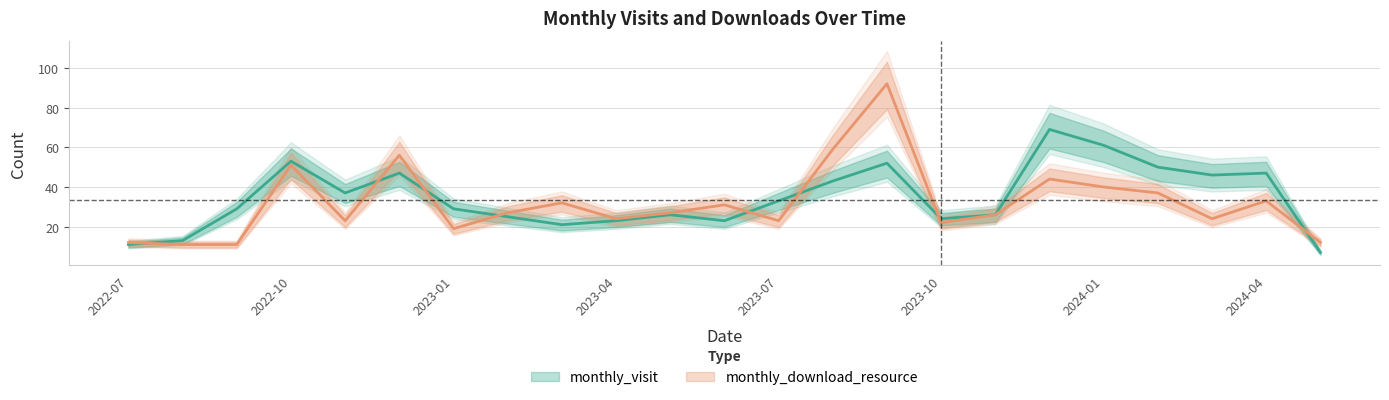

What is the label of the 17th point from the left?

2023-11